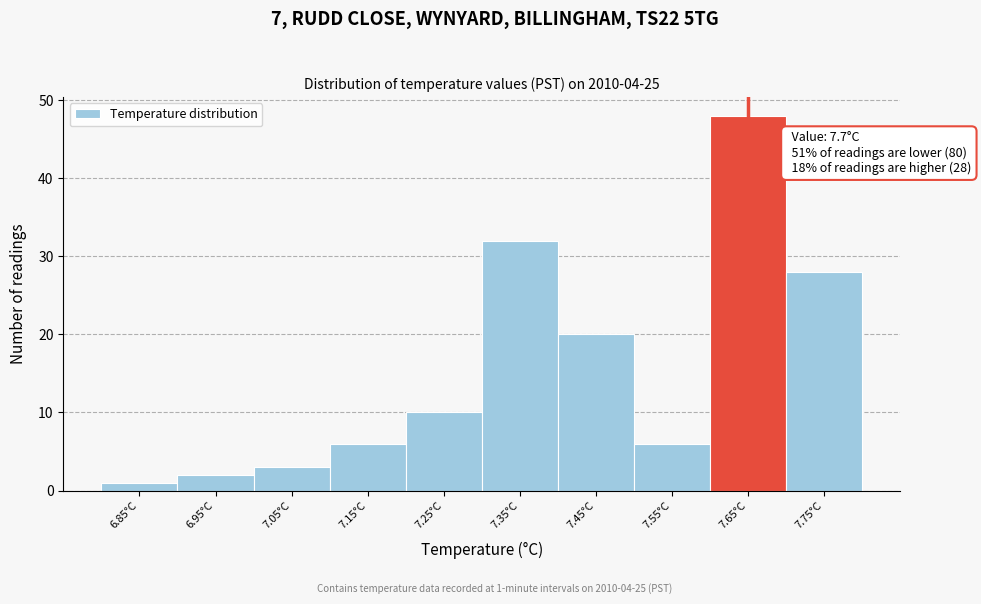

Reading left to right, extract all data points from this chart.

1	2	3	6	10	32	20	6	48	28